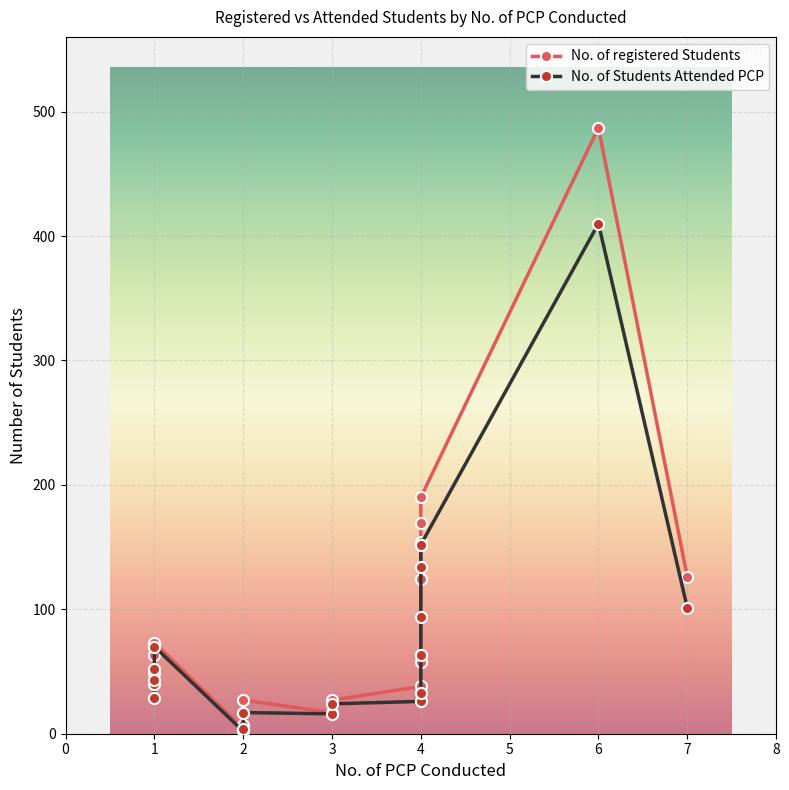

How many interior local peaks does the No. of Students Attended PCP series have?

7